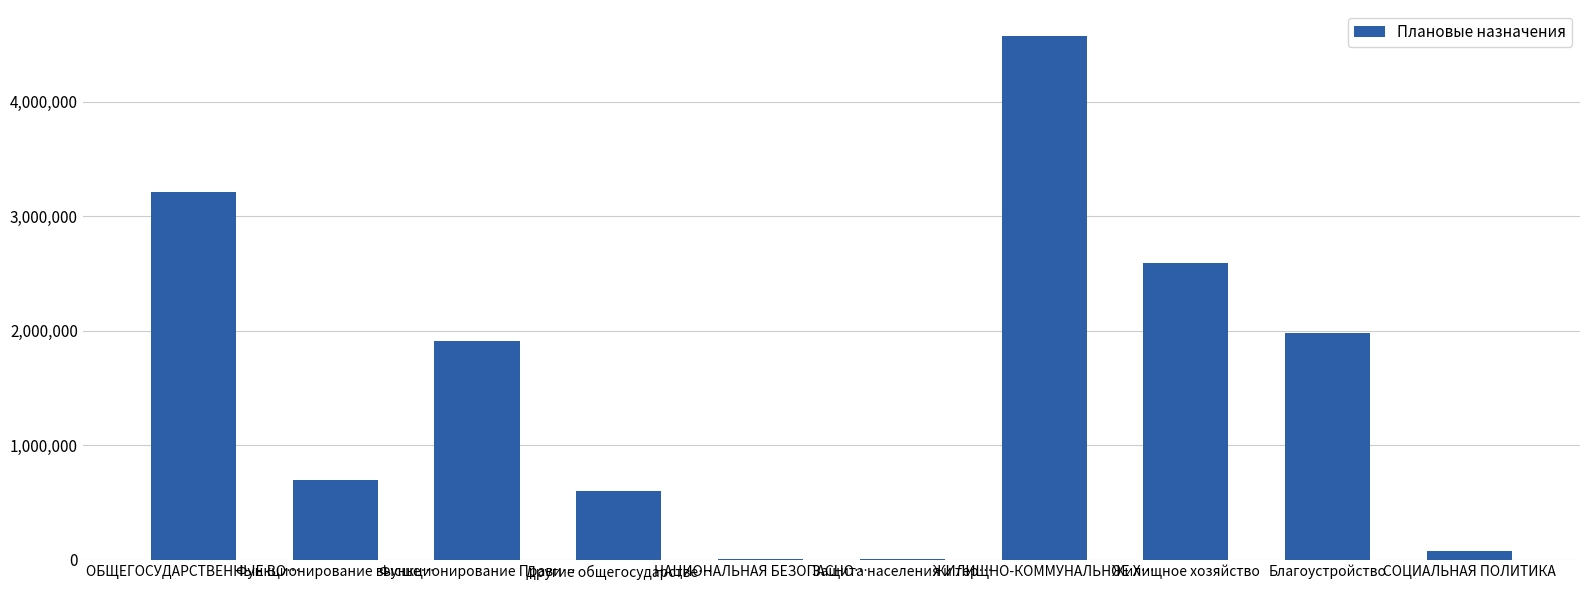

What is the greatest value displayed?

4572796